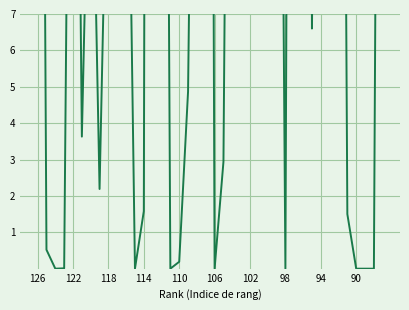

Reading right to left, list all the values displayed in this chart.

44.1	0.0	0.0	0.0	1.5	44.0	18.1	31.8	6.6	78.6	62.9	0.0	33.6	26.1	34.8	18.4	25.4	34.2	2.9	0.0	67.5	25.3	4.9	0.2	0.0	43.8	103.1	1.6	0.0	17.1	46.5	13.7	2.2	14.5	3.6	28.0	0.0	0.0	0.5	43.5